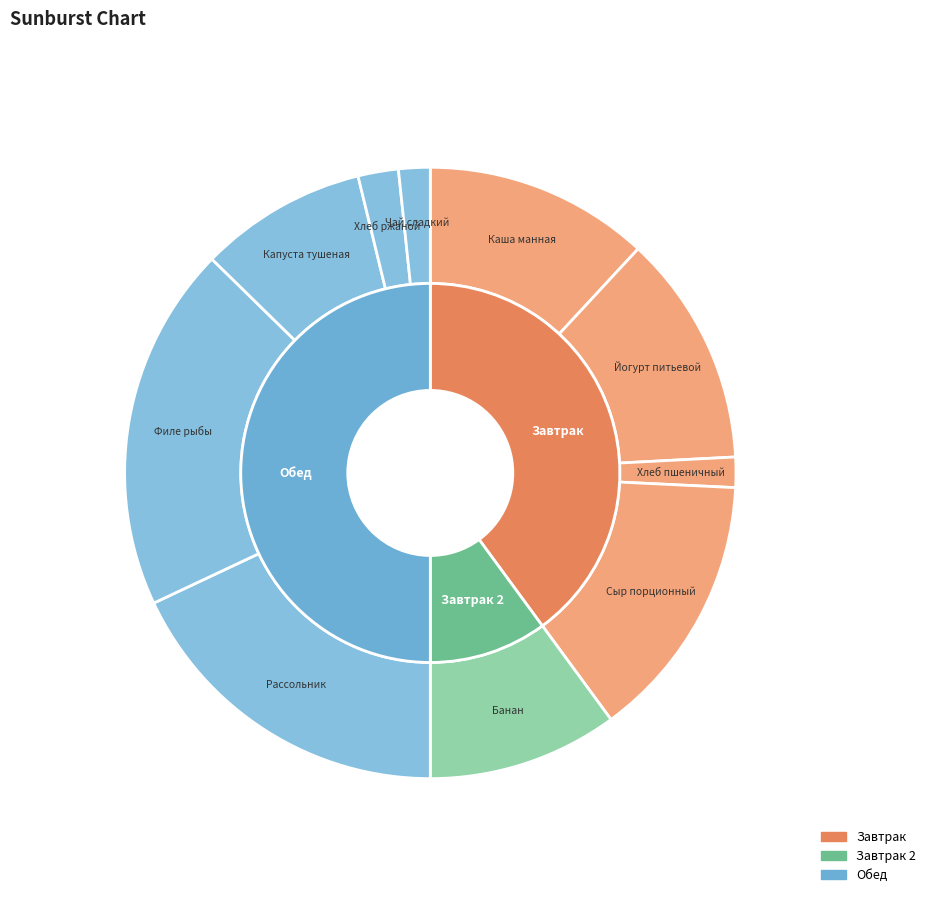

What is the smallest slice in the pie chart?

Хлеб пшеничный